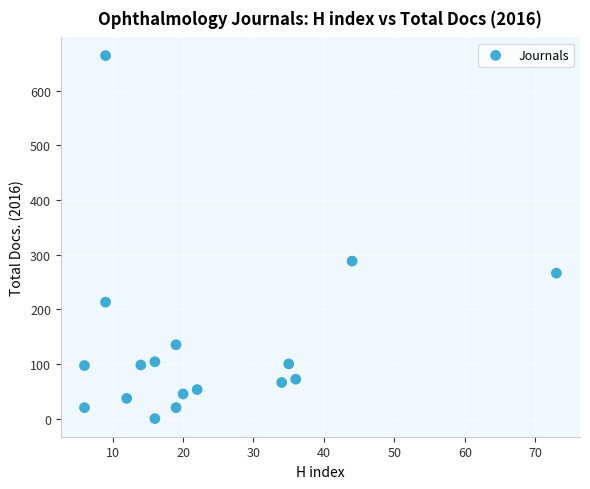

What Y value in the scatter plot is closest to 332?

288